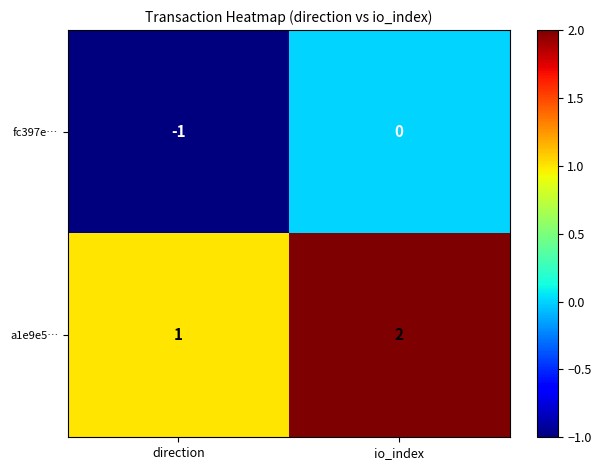

Which category has the highest value in the fc397e… series?

io_index